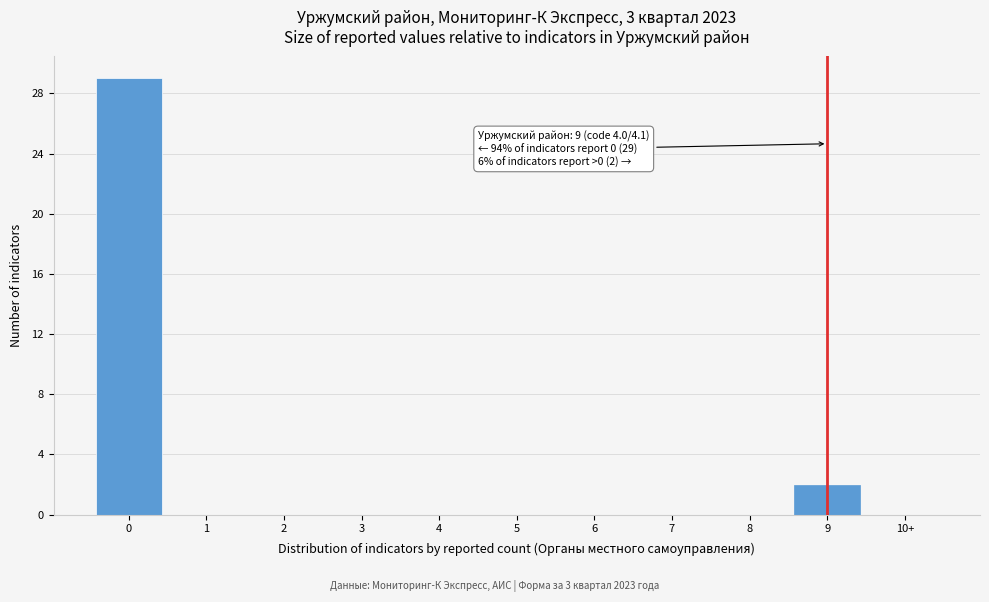

Reading right to left, extract all data points from this chart.

10+=0	9=2	8=0	7=0	6=0	5=0	4=0	3=0	2=0	1=0	0=29